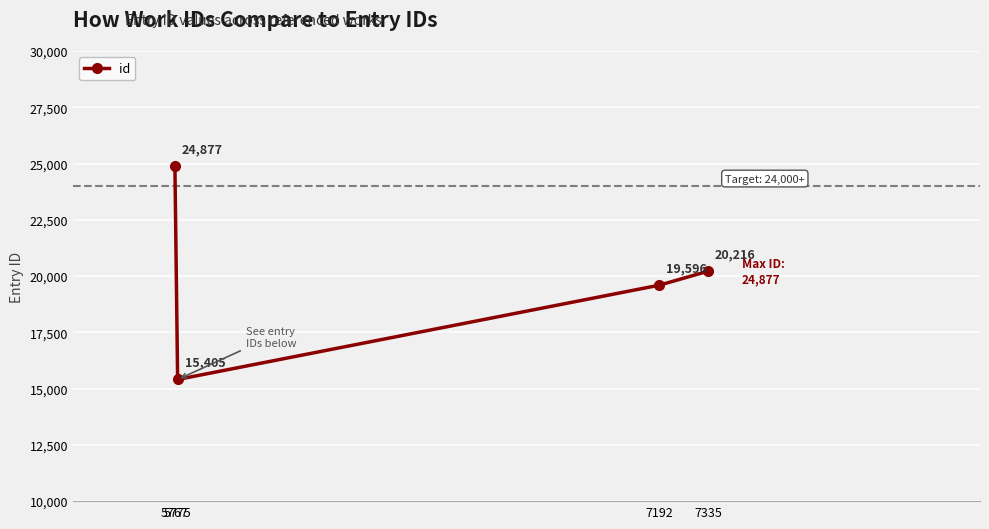

Which label corresponds to the smallest value in the chart?

5775